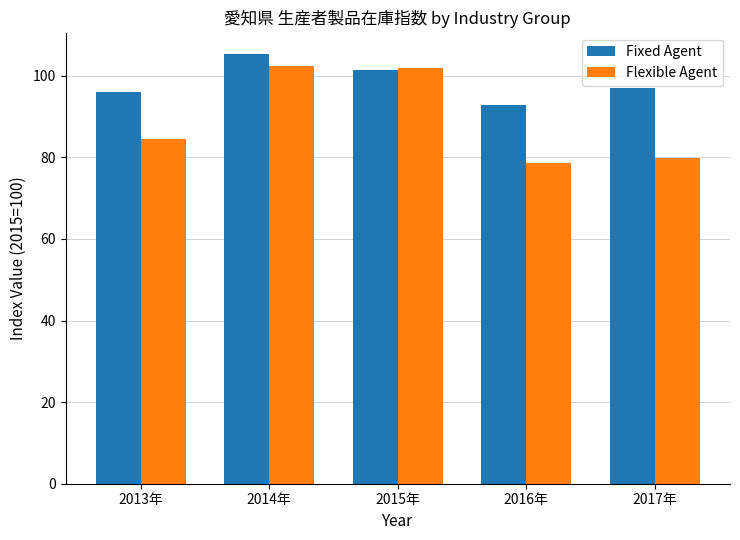

What is the total value across all series at 2014年?

207.7